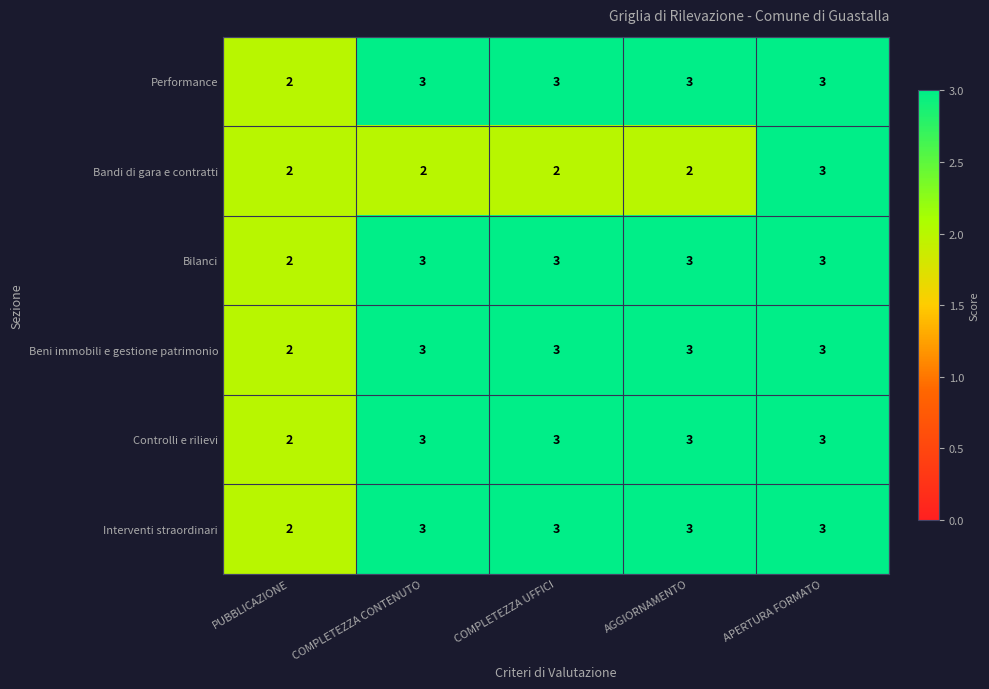

The Controlli e rilievi series shows 4 at AGGIORNAMENTO. True or false?

False